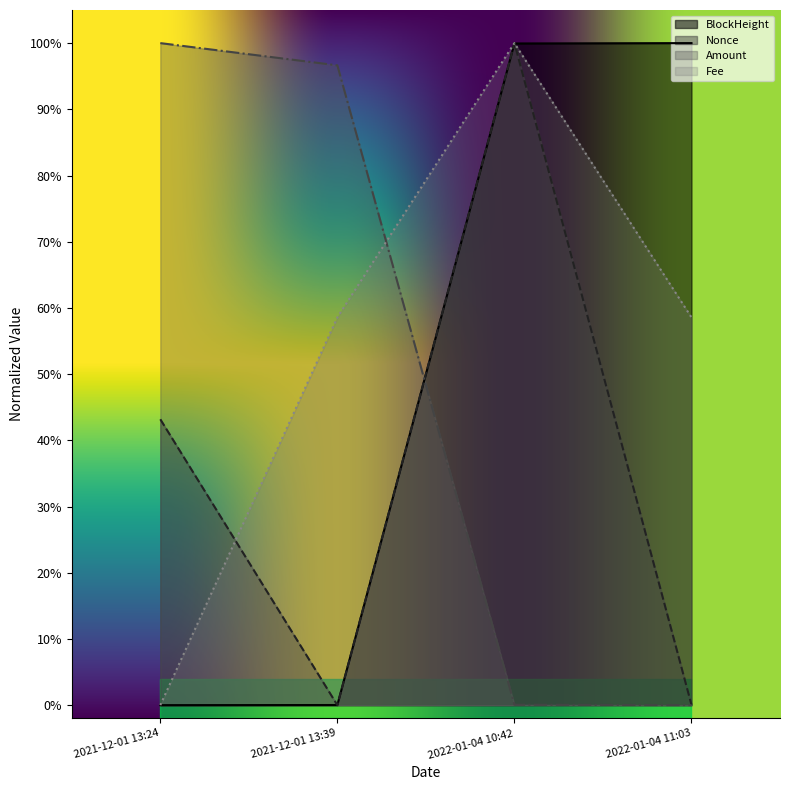

Which series has the widest spread of values?

BlockHeight